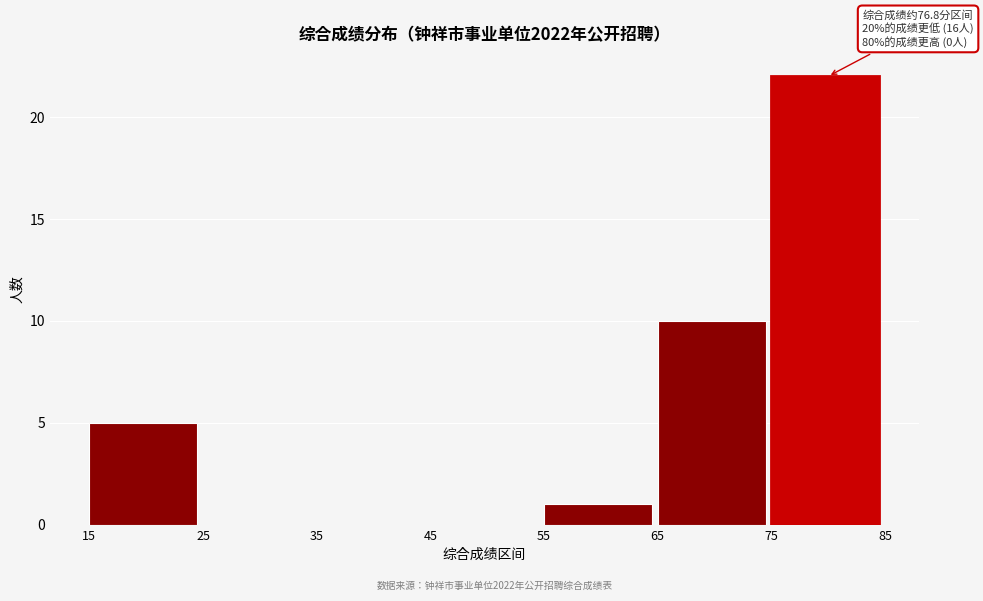

Over which range of the x-axis is the bar tallest?

75 to 85